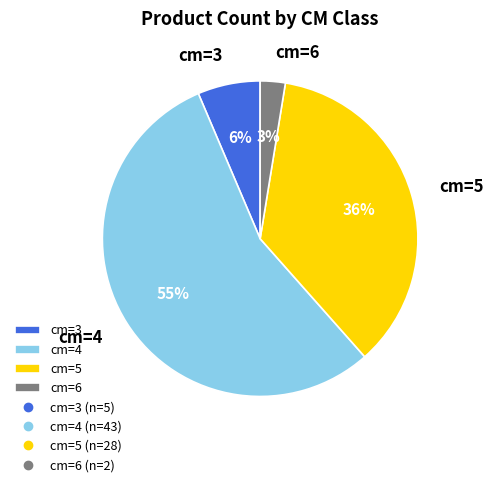

What percentage is the cm=4 slice, to the nearest percent?

55%